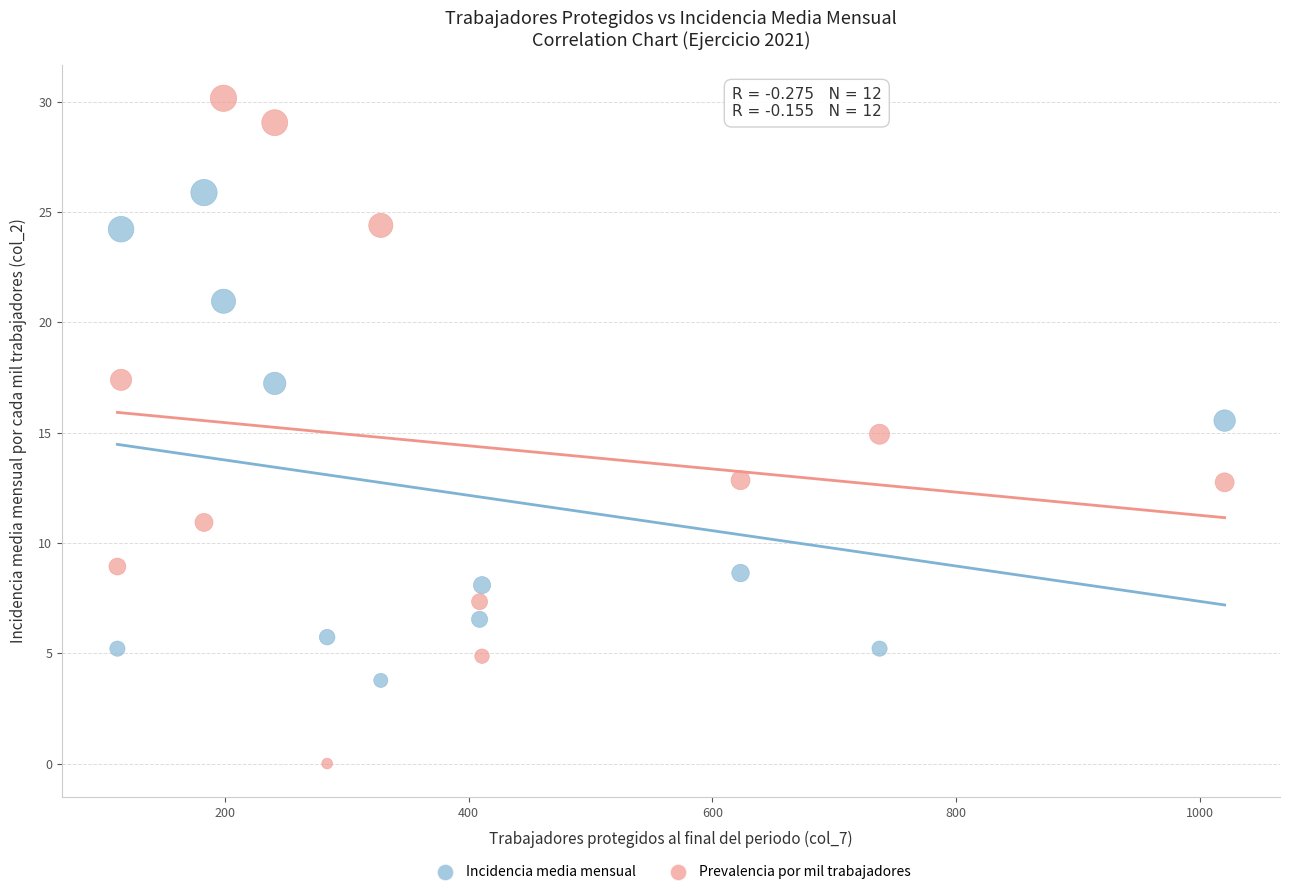

Across all data points, what is the range of Y values (max minus min)?

30.2